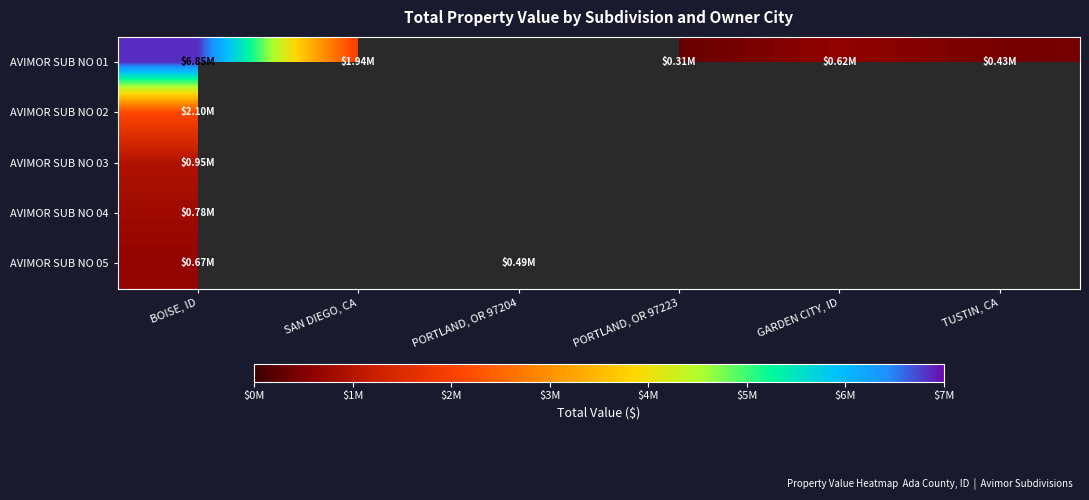

At which label is AVIMOR SUB NO 01 closest to 3583600?

SAN DIEGO, CA